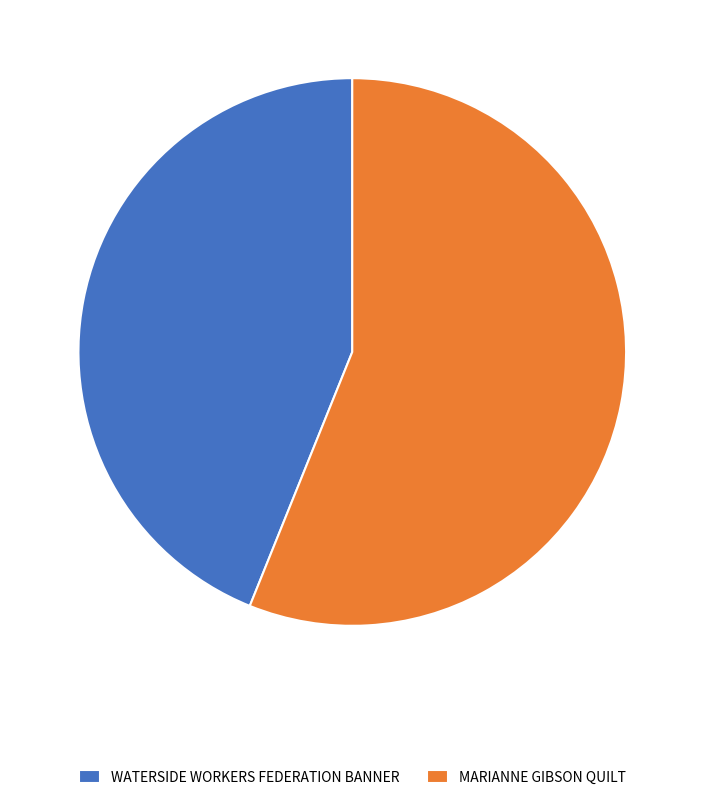

Does WATERSIDE WORKERS FEDERATION BANNER represent more than half of the total?

No